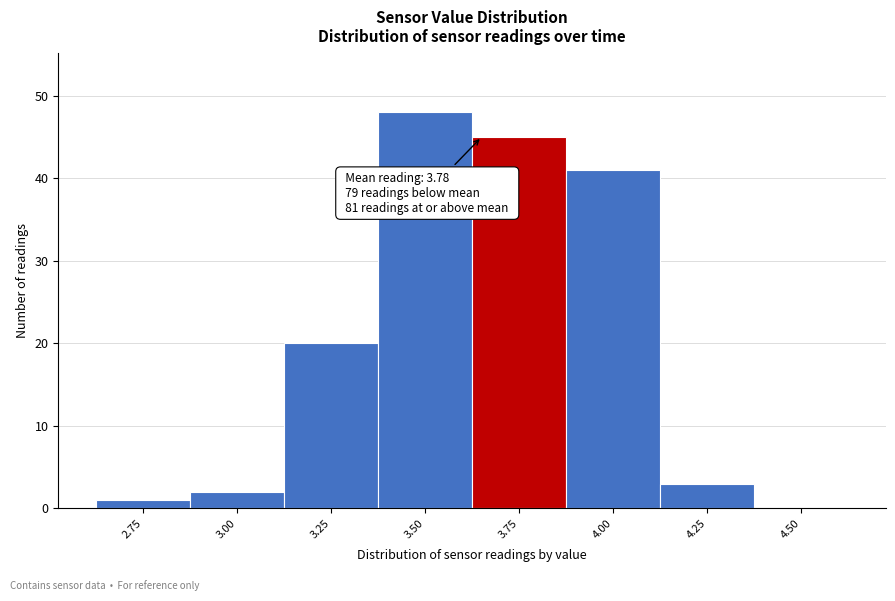

Reading right to left, what are all the values shown in this chart?

4.50=0	4.25=3	4.00=41	3.75=45	3.50=48	3.25=20	3.00=2	2.75=1